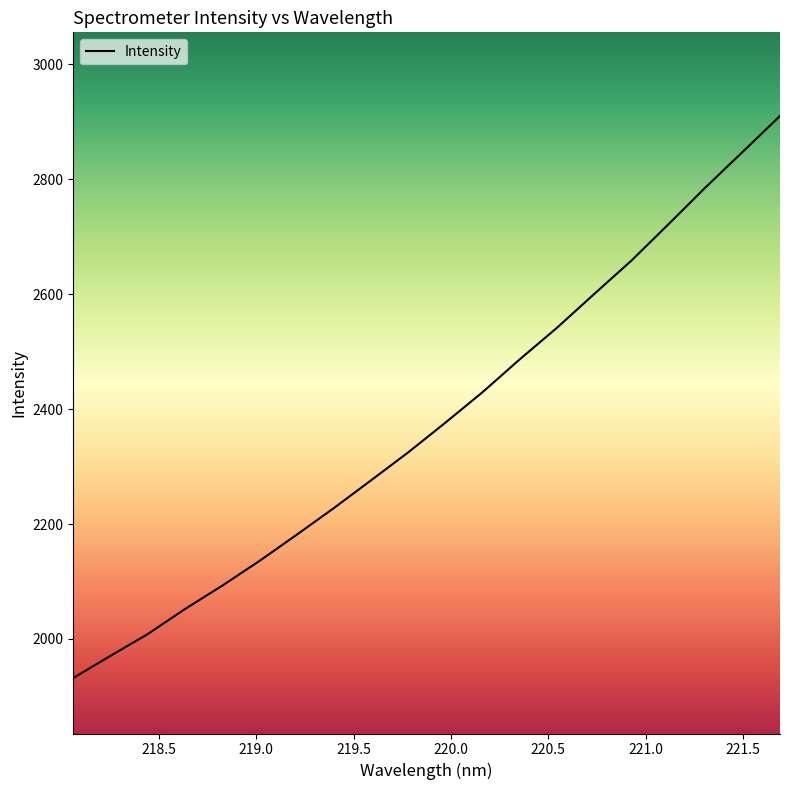

What is the minimum value shown in the chart?

1932.2